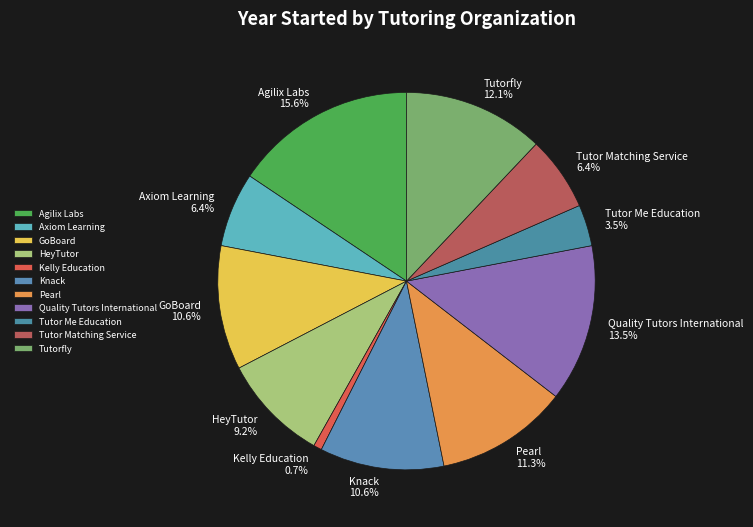

Combined, do Pearl and GoBoard account for over 50%?

No